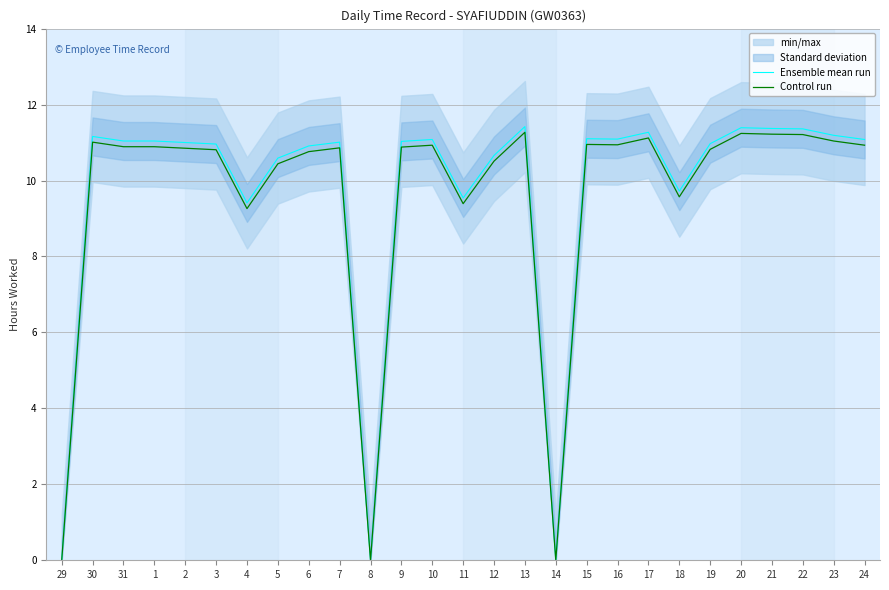

The Ensemble mean run series shows 11.1 at 10. True or false?

True